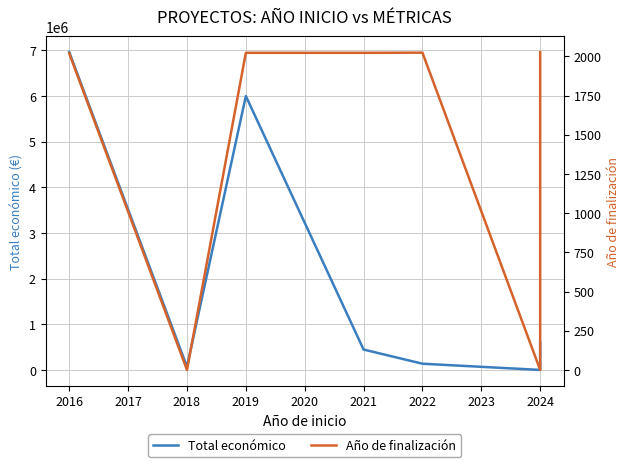

What is the difference between the second highest and second lowest values in the Total económico series?

5930950